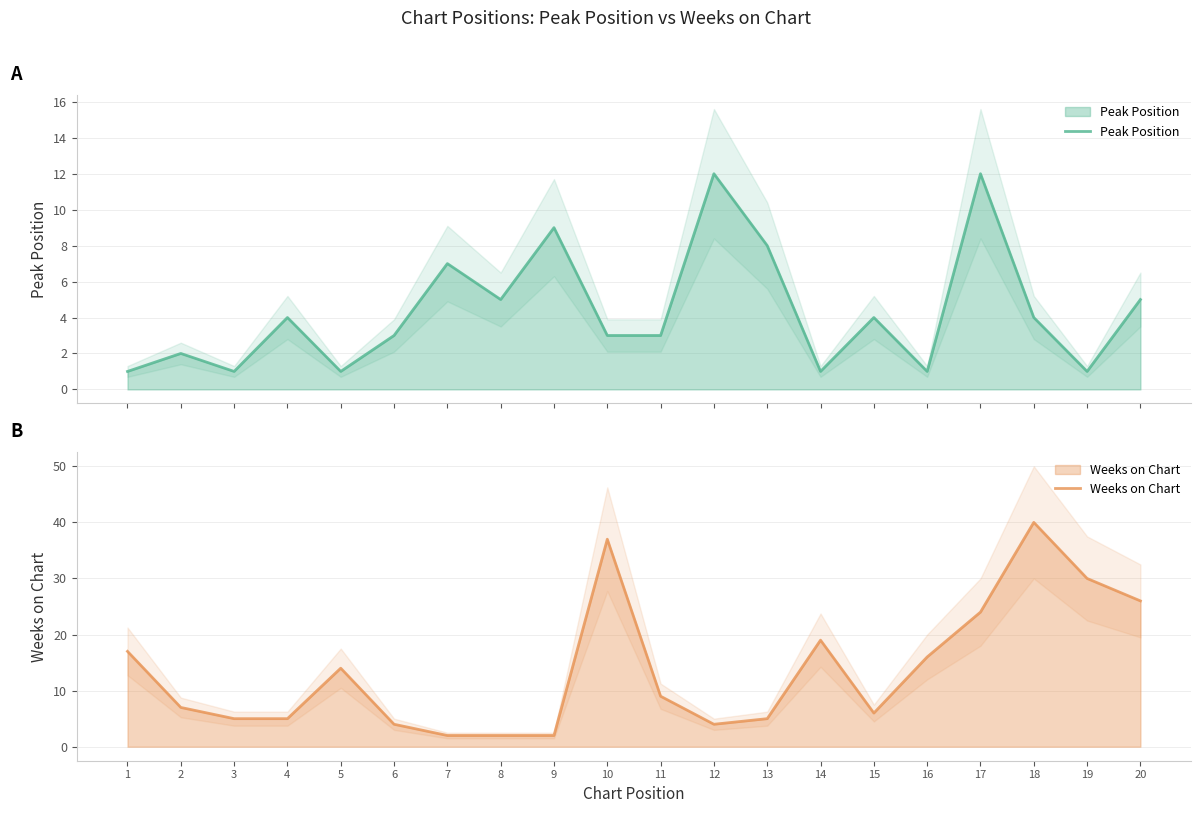

What is the sum of the Peak Position values at 5 and 4?

5